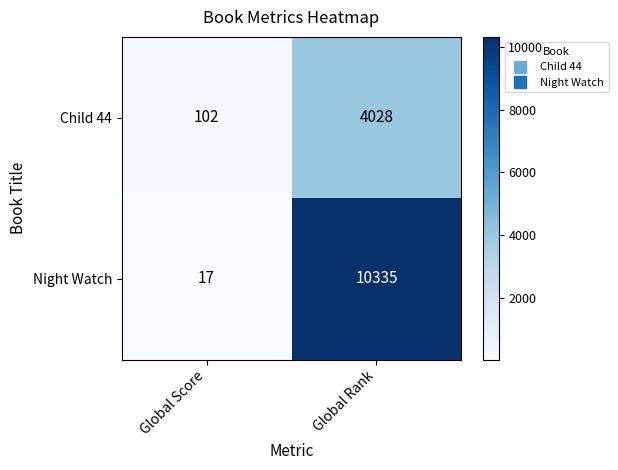

Which series has the largest total across all categories?

Night Watch